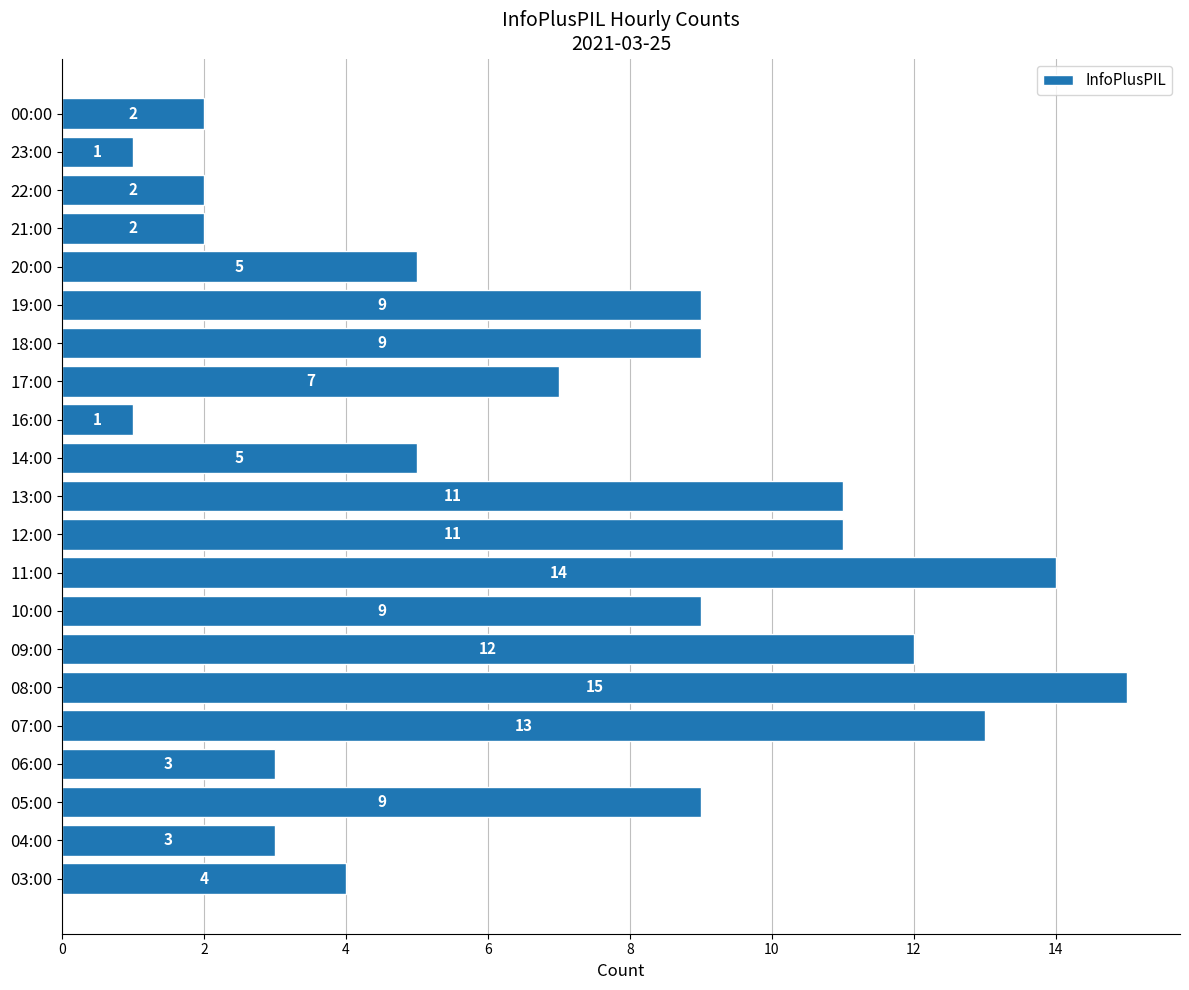

Which label corresponds to the largest value in the chart?

08:00